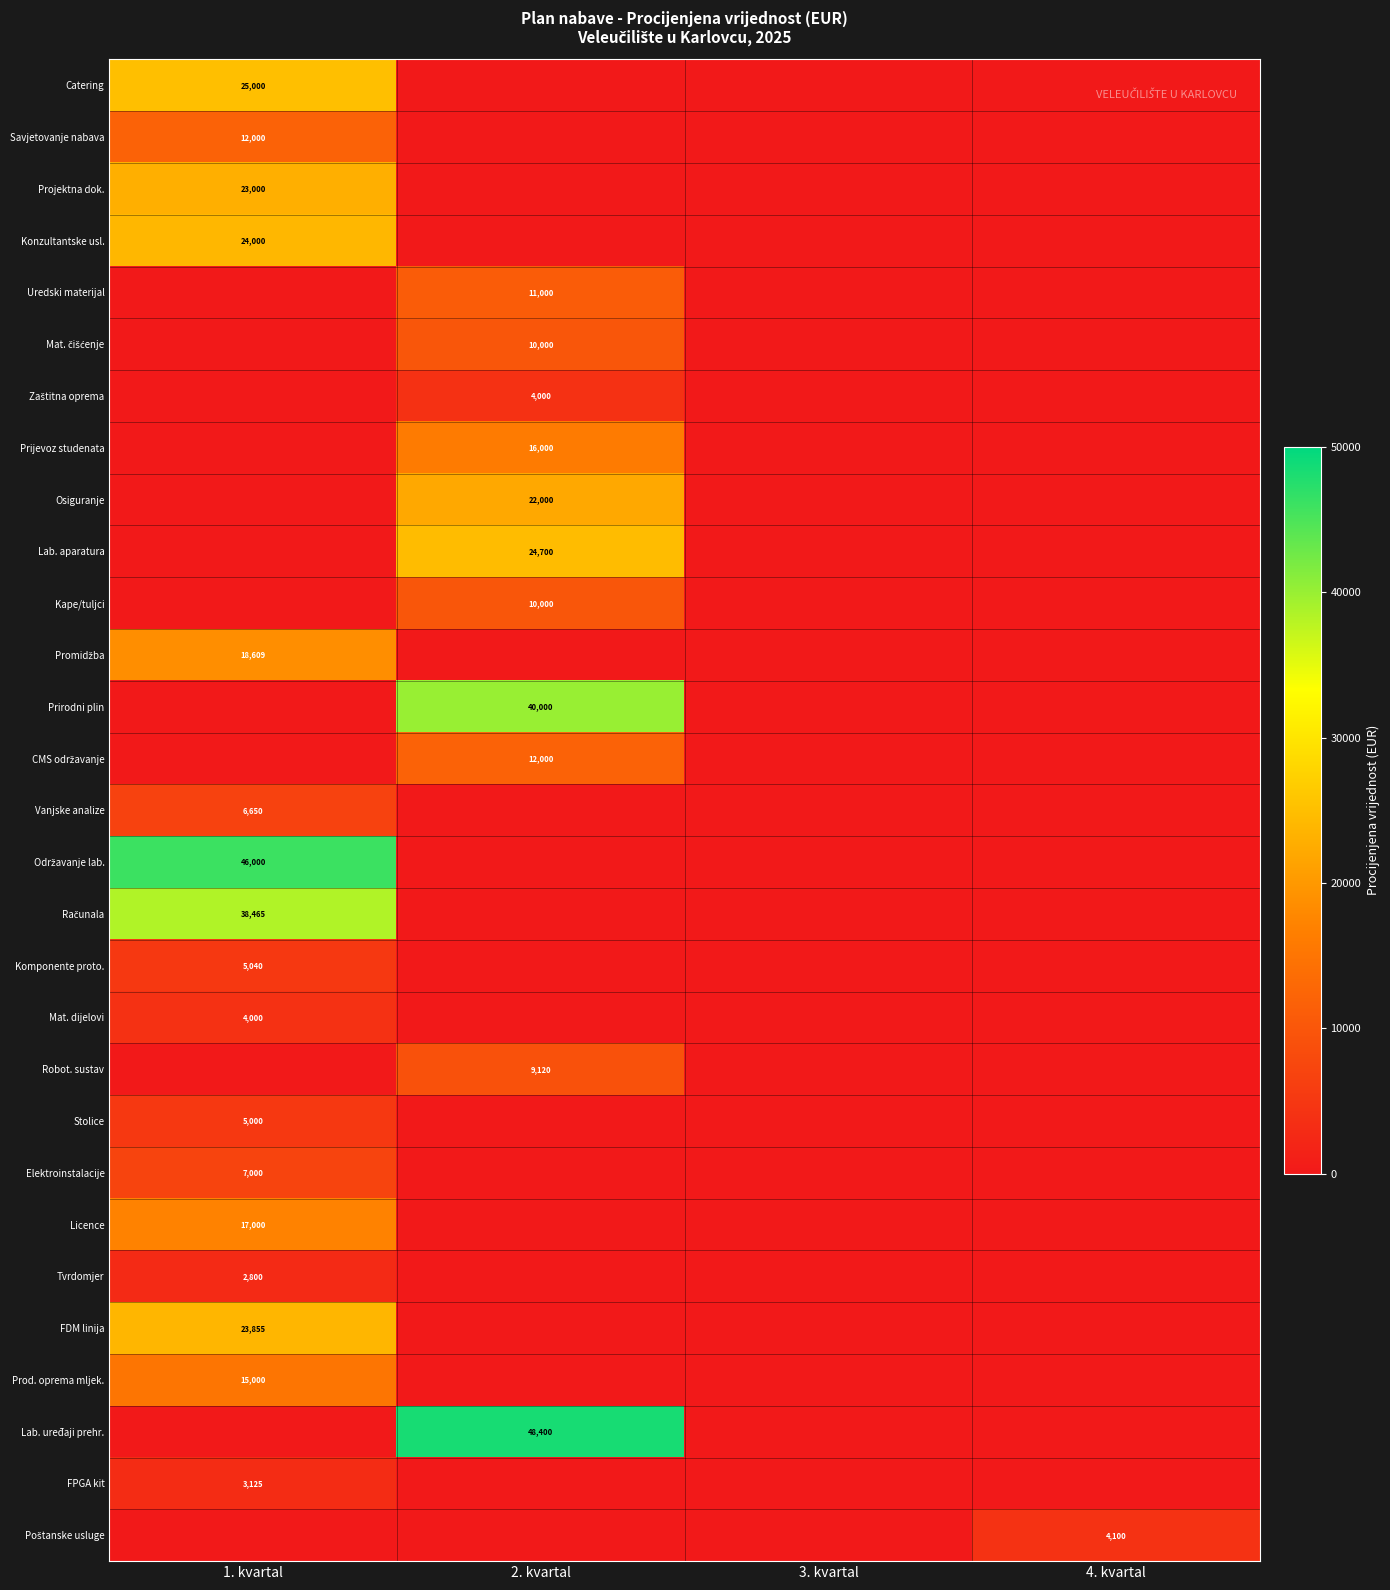

The value of Savjetovanje nabava at 1. kvartal is 12000.0. True or false?

True